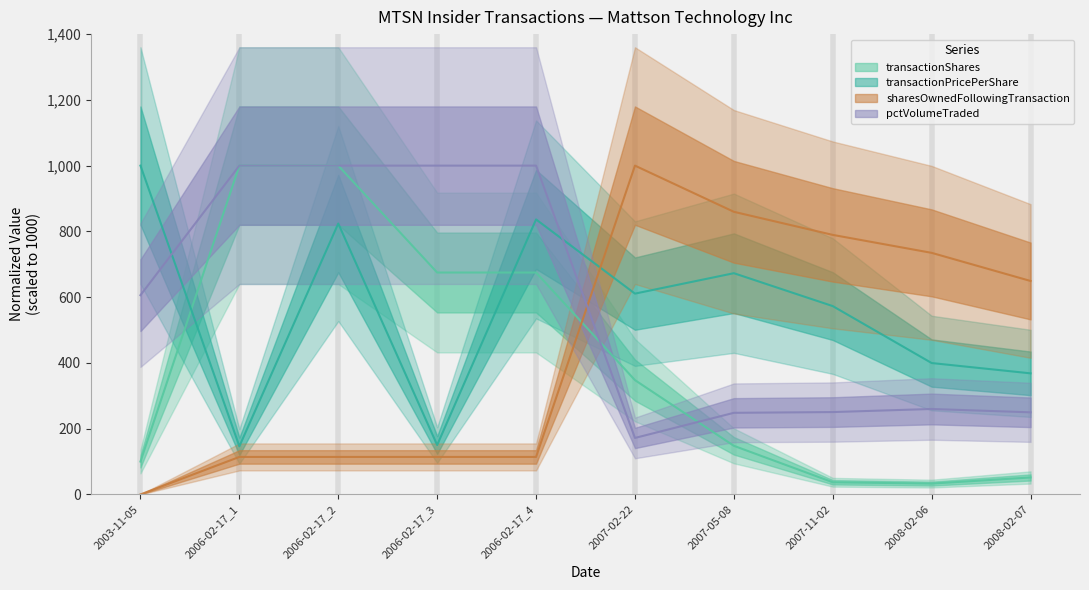

True or false: transactionShares has more than 1 interior local peaks.

False